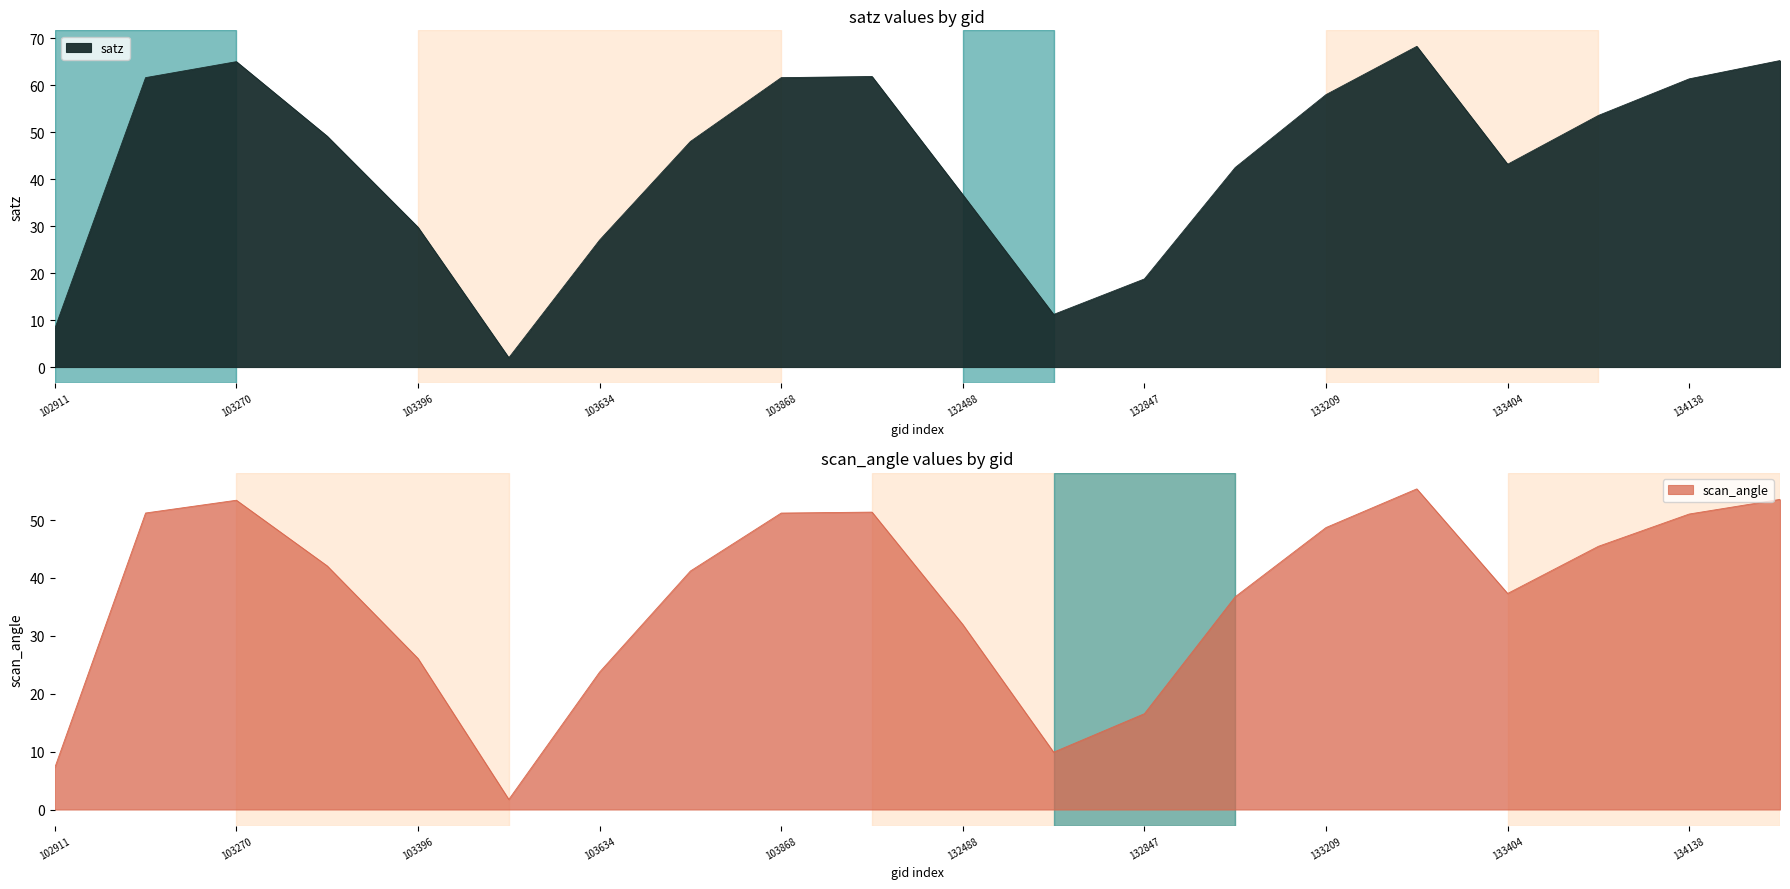

The value of scan_angle at 103278 is 74.2. True or false?

False